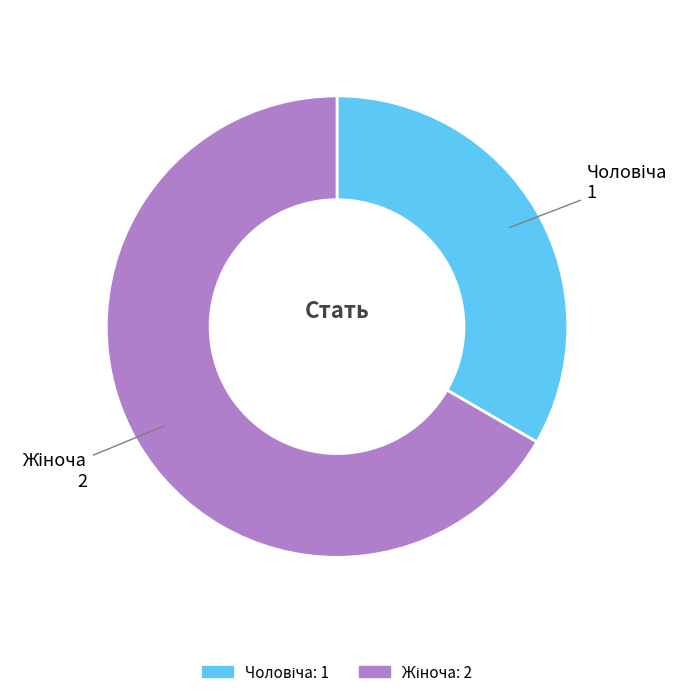

Is there a majority slice in this chart?

Yes